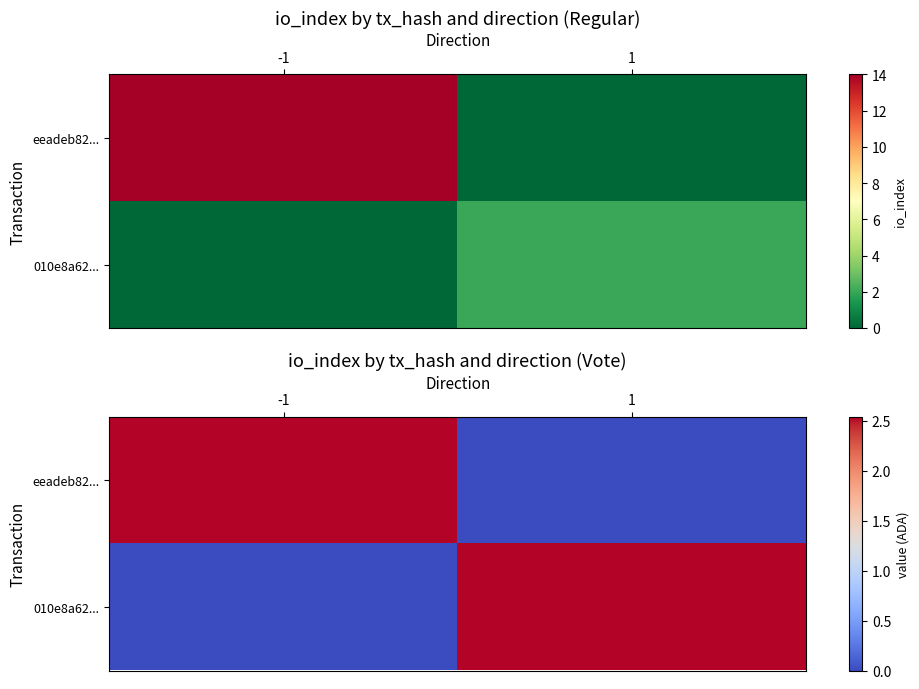

The 010e8a62... series shows 3.3 at 1. True or false?

False